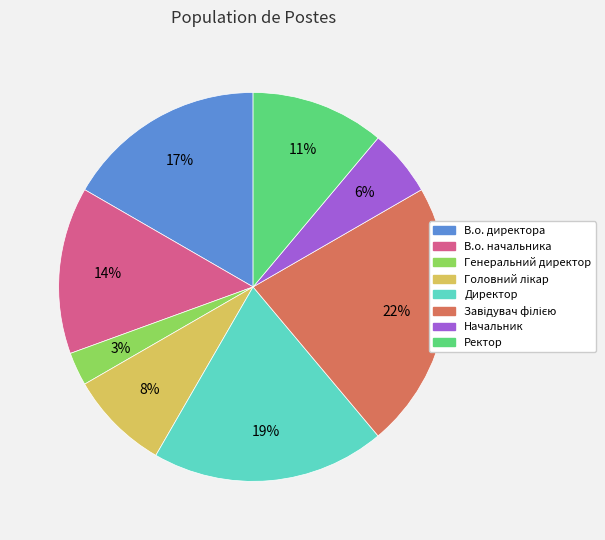

How many segments does this pie chart have?

8